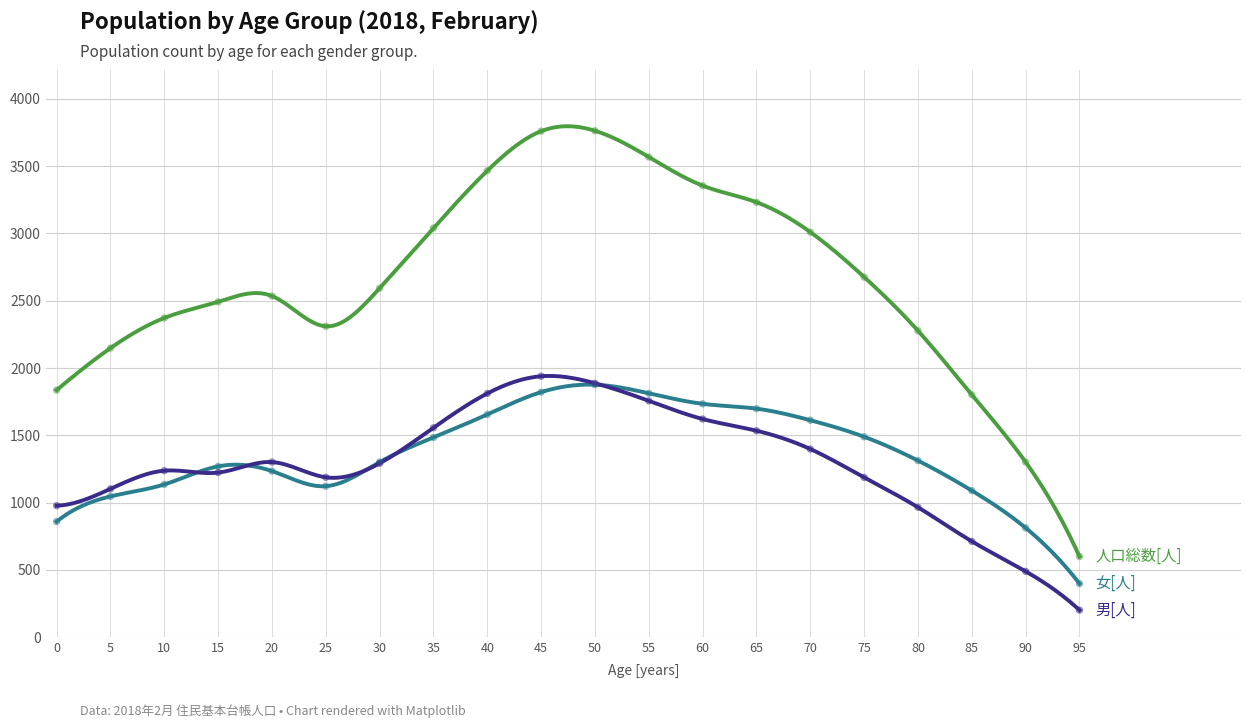

Which series has the widest spread of Y values?

人口総数[人]